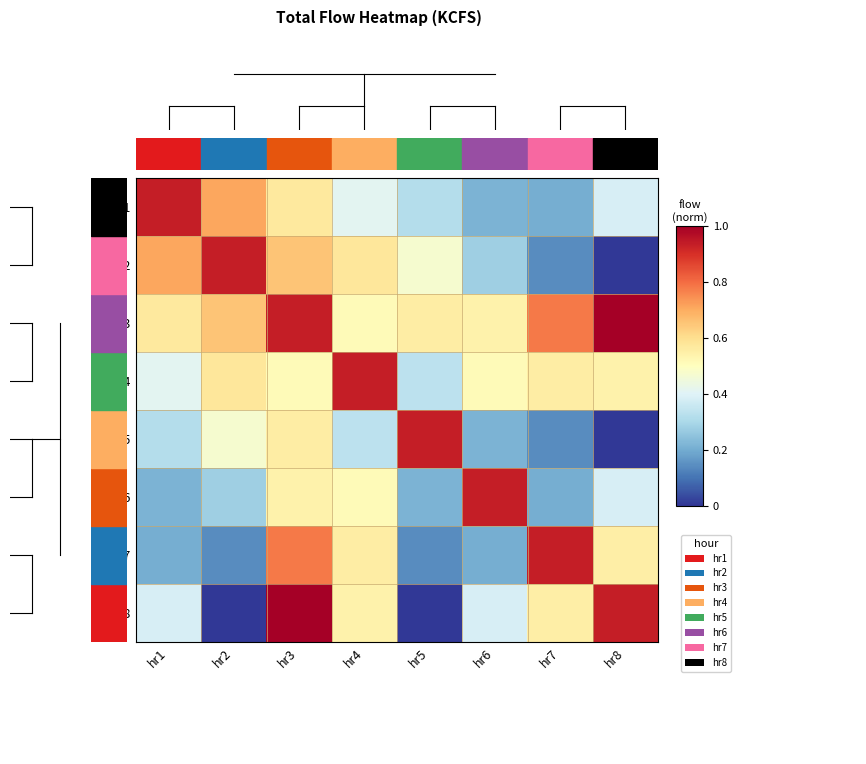

Reading left to right, extract all data points from this chart.

hr1: hr1=0.9	hr2=0.7	hr3=0.6	hr4=0.4	hr5=0.3	hr6=0.2	hr7=0.2	hr8=0.4
hr2: hr1=0.7	hr2=0.9	hr3=0.7	hr4=0.6	hr5=0.5	hr6=0.3	hr7=0.1	hr8=0.0
hr3: hr1=0.6	hr2=0.7	hr3=0.9	hr4=0.5	hr5=0.6	hr6=0.5	hr7=0.8	hr8=1.0
hr4: hr1=0.4	hr2=0.6	hr3=0.5	hr4=0.9	hr5=0.3	hr6=0.5	hr7=0.6	hr8=0.5
hr5: hr1=0.3	hr2=0.5	hr3=0.6	hr4=0.3	hr5=0.9	hr6=0.2	hr7=0.1	hr8=0.0
hr6: hr1=0.2	hr2=0.3	hr3=0.5	hr4=0.5	hr5=0.2	hr6=0.9	hr7=0.2	hr8=0.4
hr7: hr1=0.2	hr2=0.1	hr3=0.8	hr4=0.6	hr5=0.1	hr6=0.2	hr7=0.9	hr8=0.6
hr8: hr1=0.4	hr2=0.0	hr3=1.0	hr4=0.5	hr5=0.0	hr6=0.4	hr7=0.6	hr8=0.9